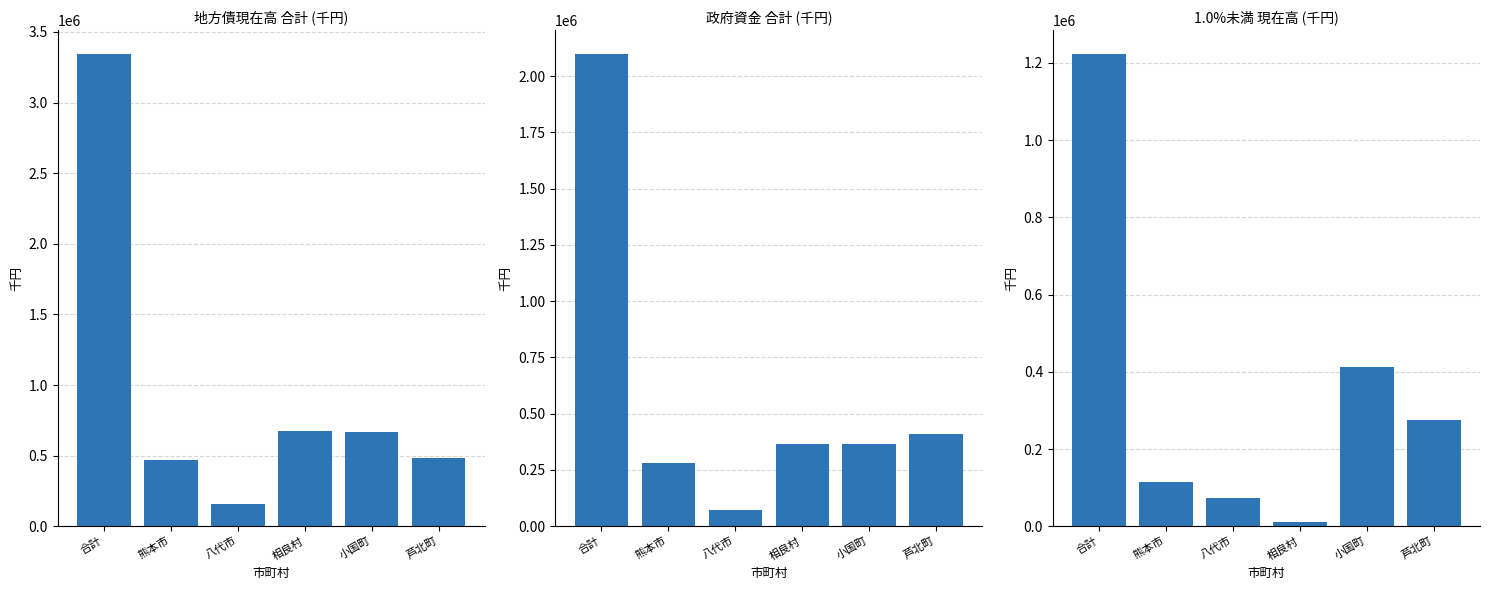

Which series has the largest total across all categories?

total